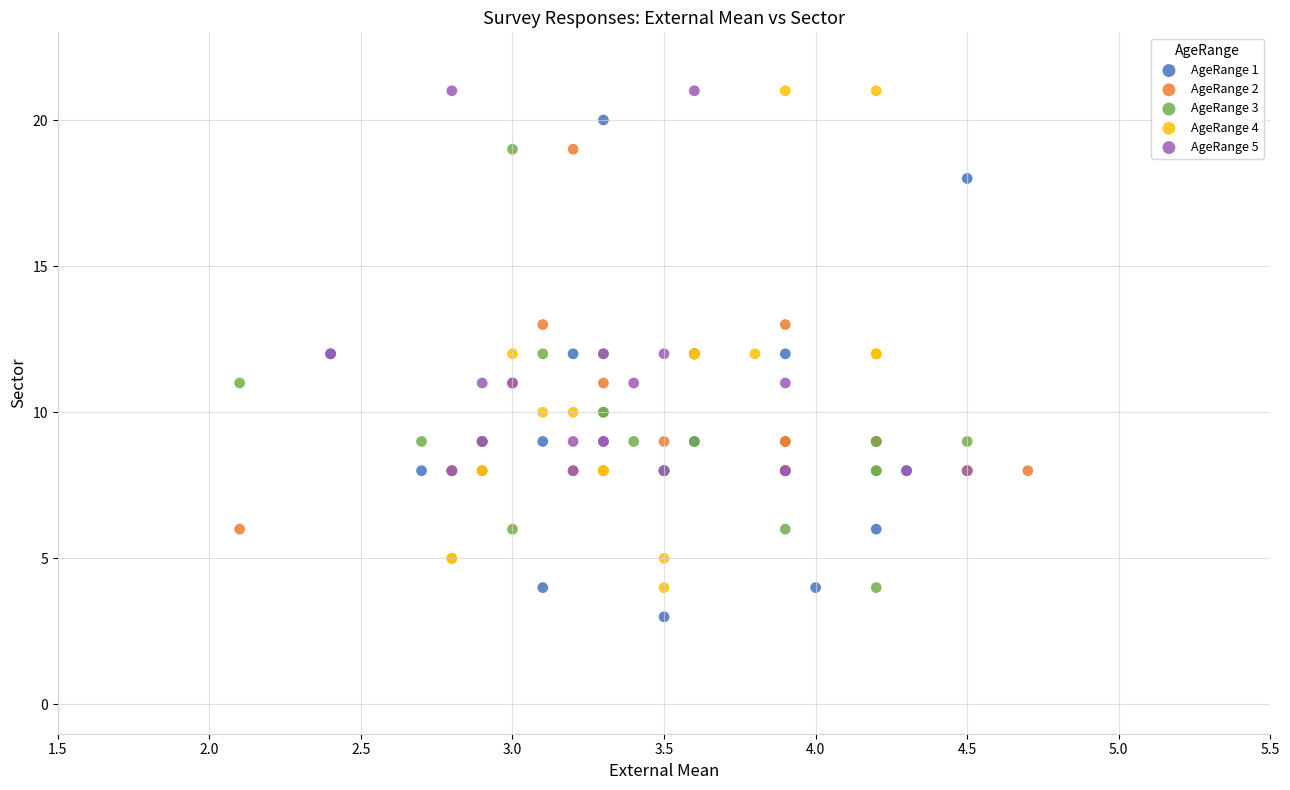

What are all the series names shown in the legend?

AgeRange 1, AgeRange 2, AgeRange 3, AgeRange 4, AgeRange 5